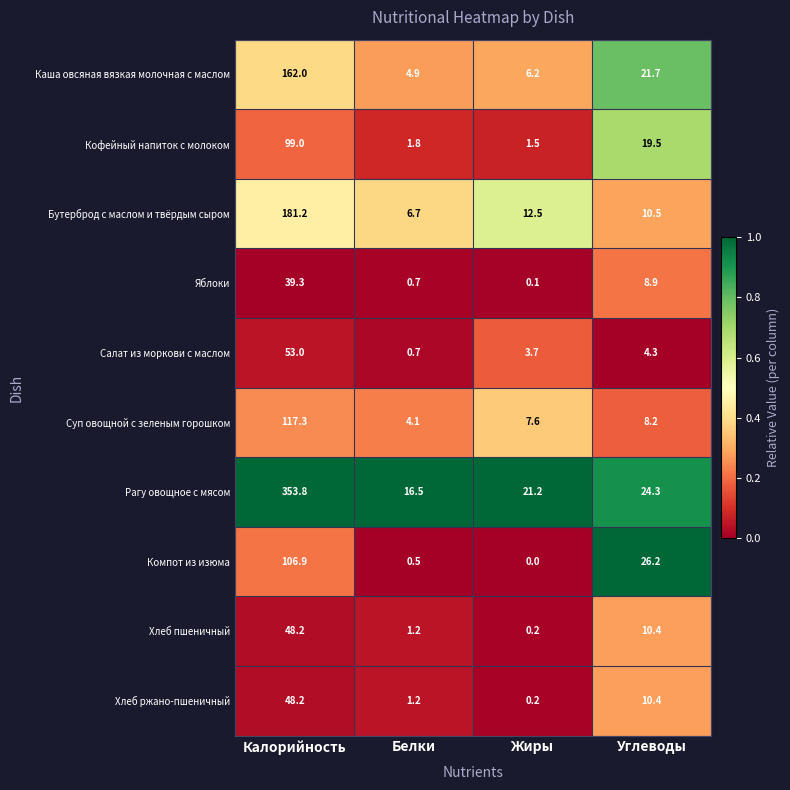

Rank the categories by Кофейный напиток с молоком value from lowest to highest.

Жиры, Белки, Углеводы, Калорийность